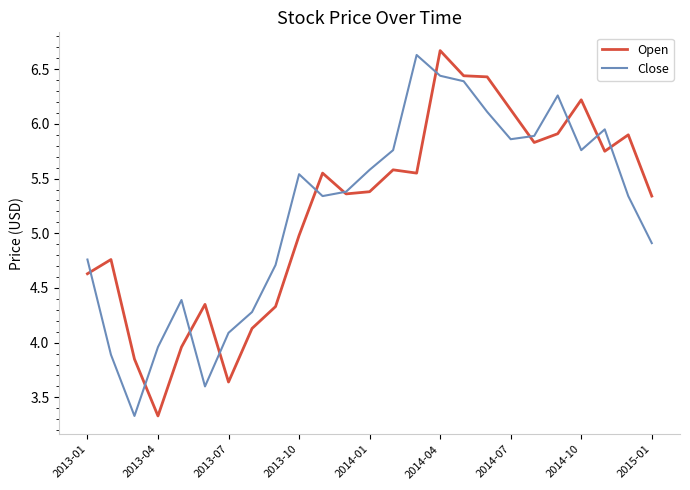

What is the maximum value shown in the chart?

6.7